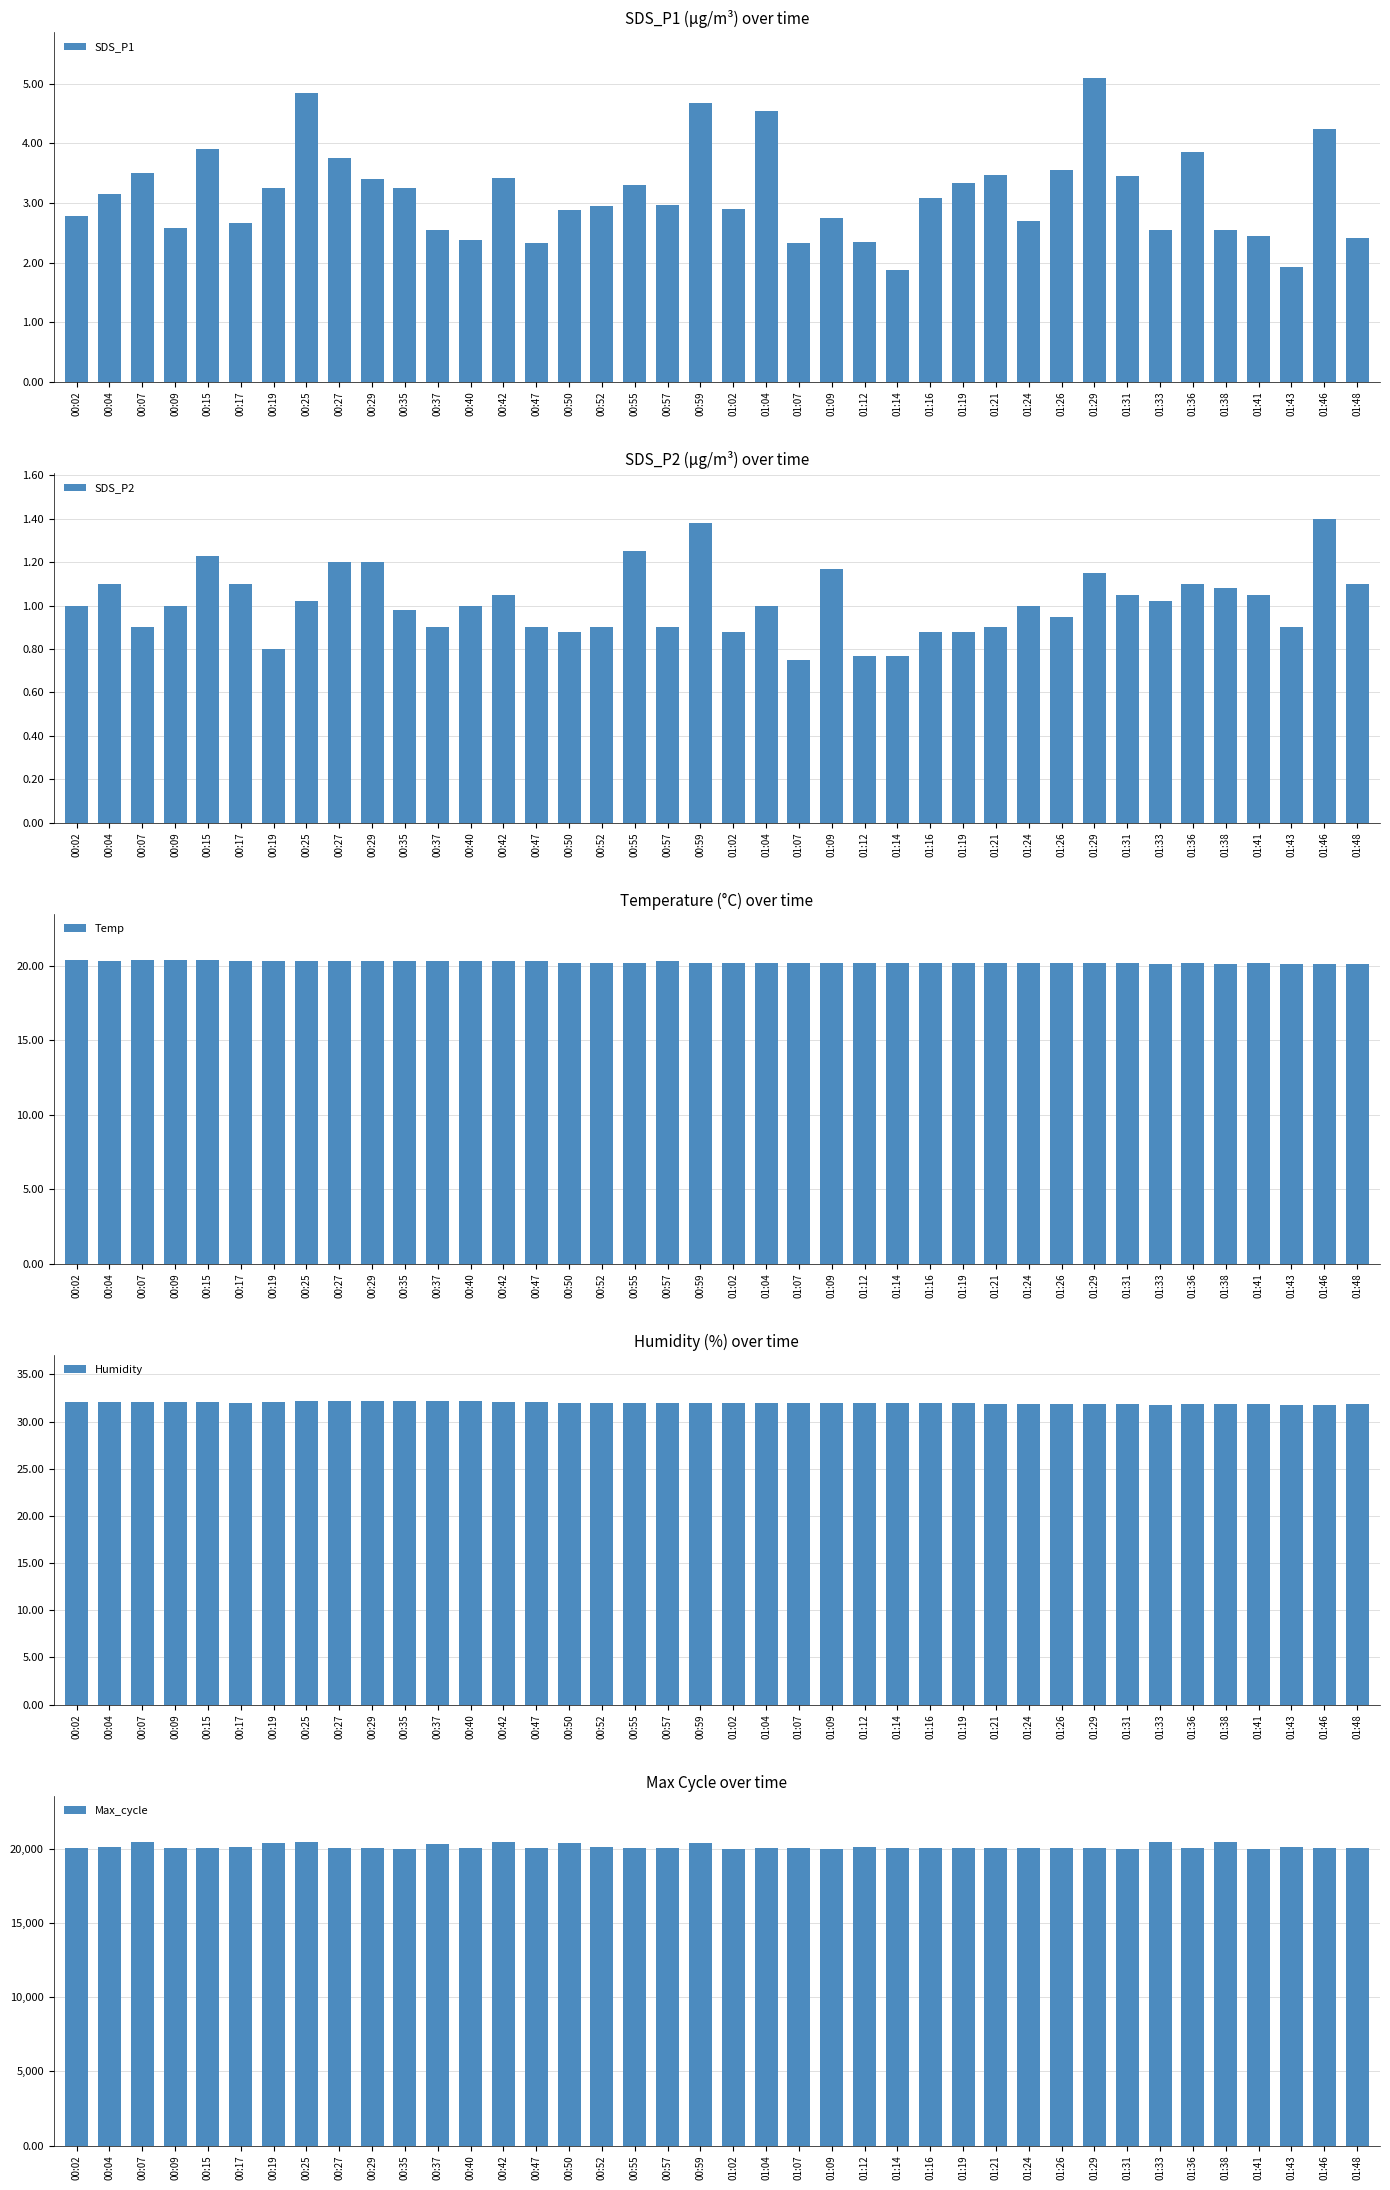

Is it true that Max_cycle equals 20048.0 at 00:29?

True